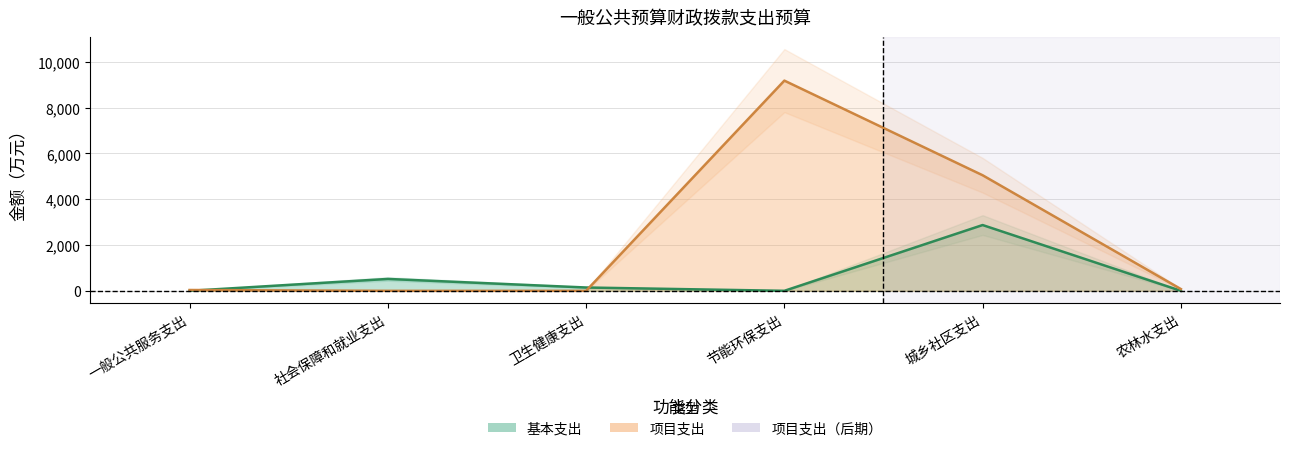

True or false: 基本支出 has more than 0 interior local peaks.

True